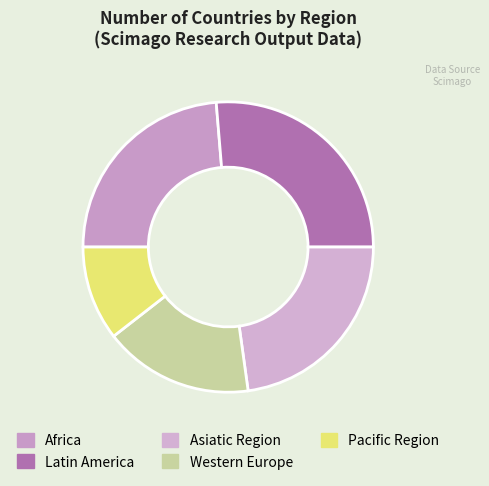

Which category has the smallest portion of the pie?

Pacific Region